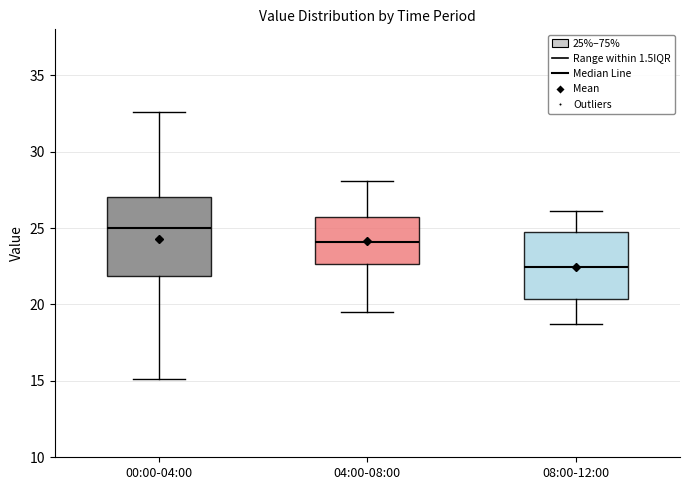

Which box has the lowest median line?

08:00-12:00